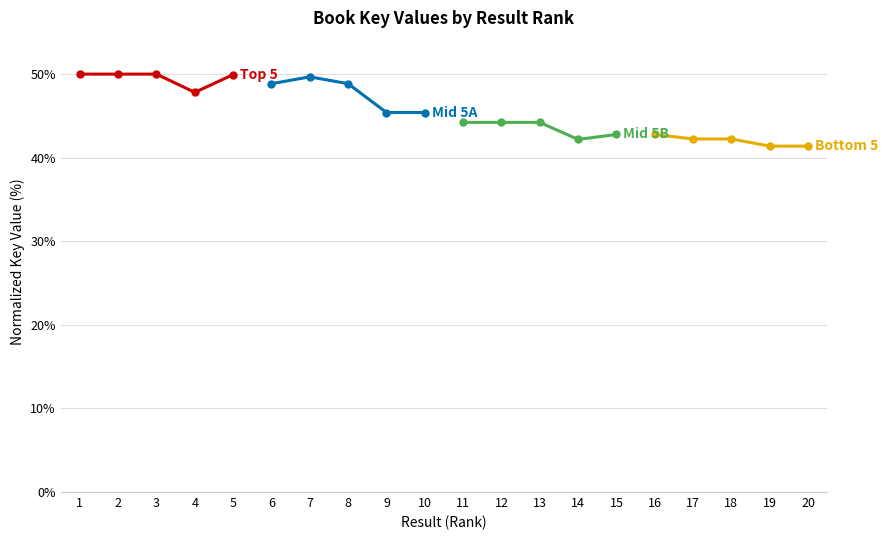

True or false: Top 5 has more than 2 points higher than both neighbors.

False